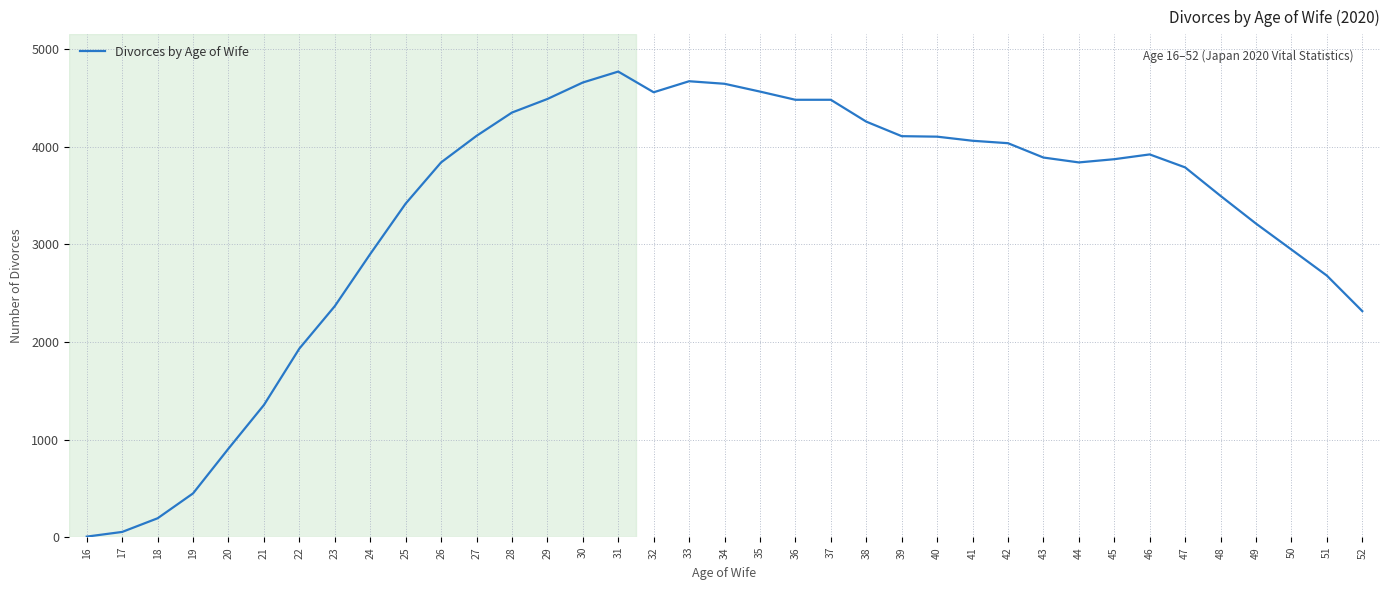

Is this an area chart (filled region under the line)?

No